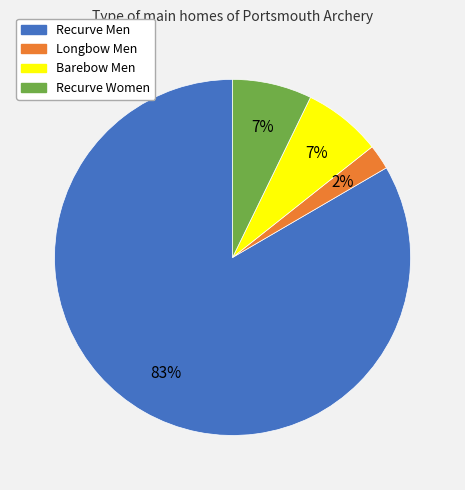

How many slices are in this pie chart?

4